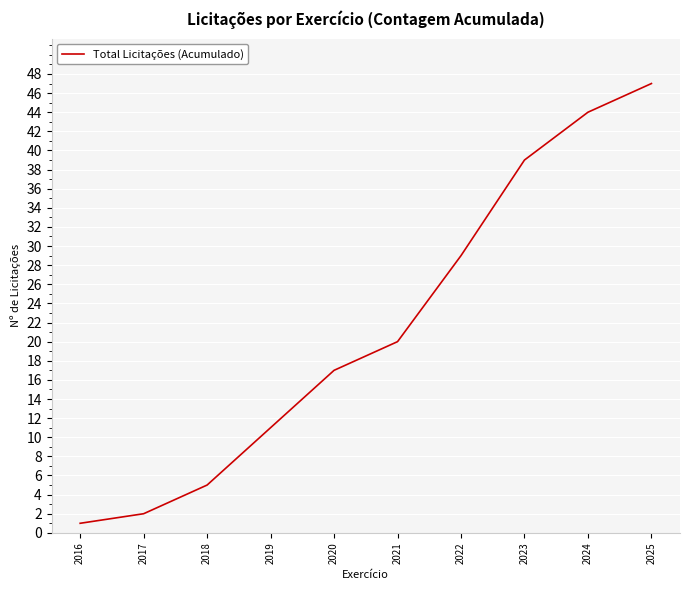

What is the maximum value shown in the chart?

47